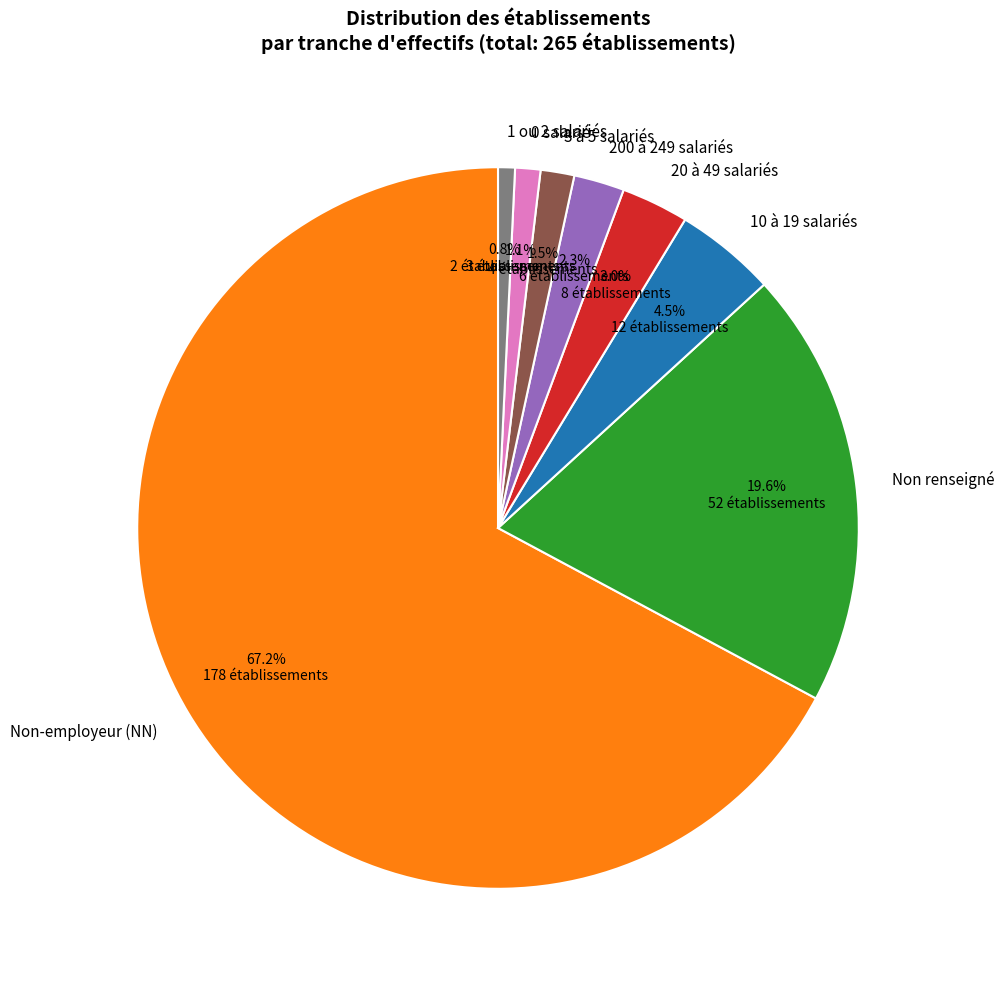

What percentage do 20 à 49 salariés and 1 ou 2 salariés together represent?

3.8%